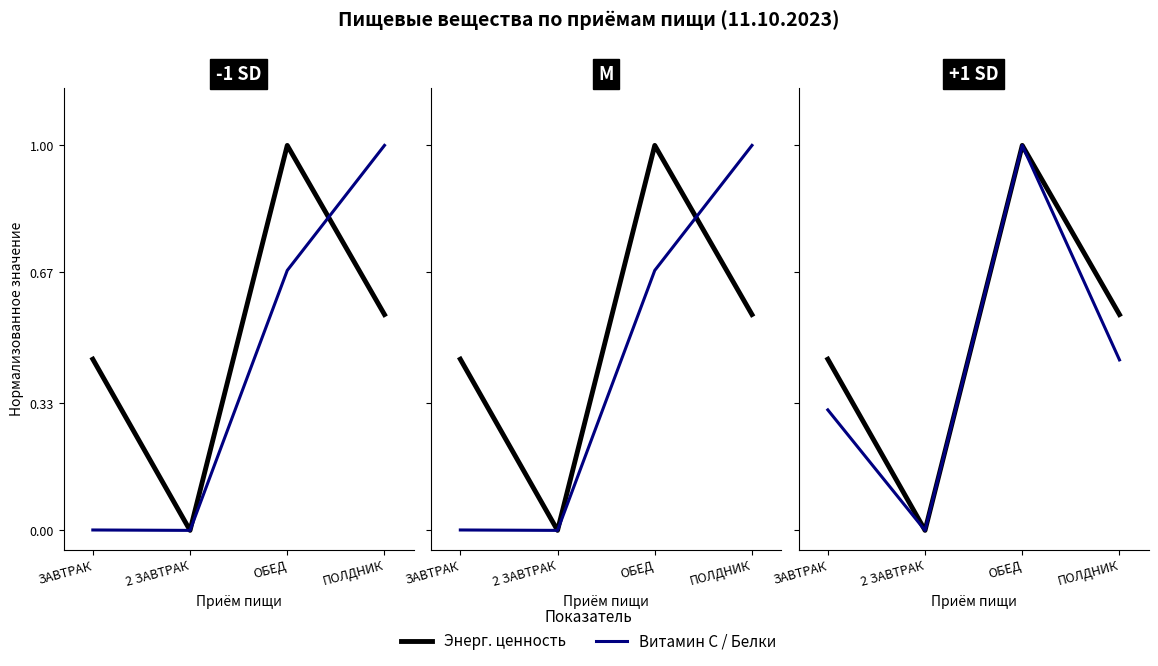

How many positive values does the Энерг. ценность series have?

3